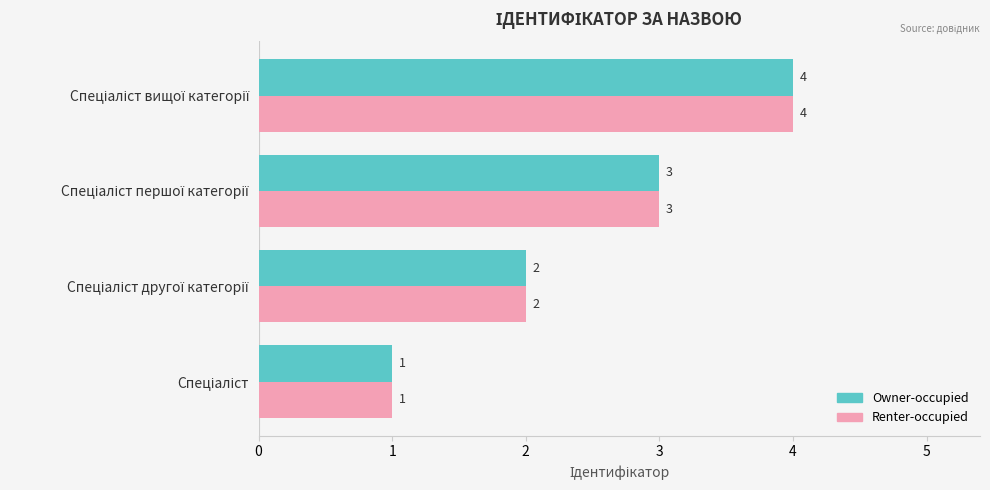

What is the maximum value shown in the chart?

4